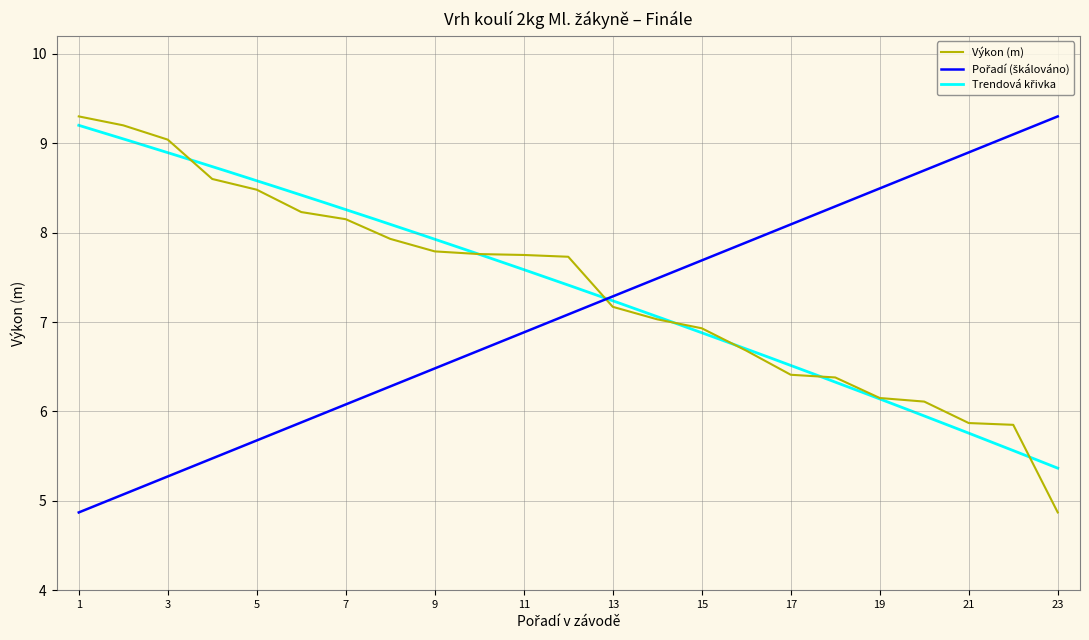

What is the lowest value of the Výkon series?

4.9